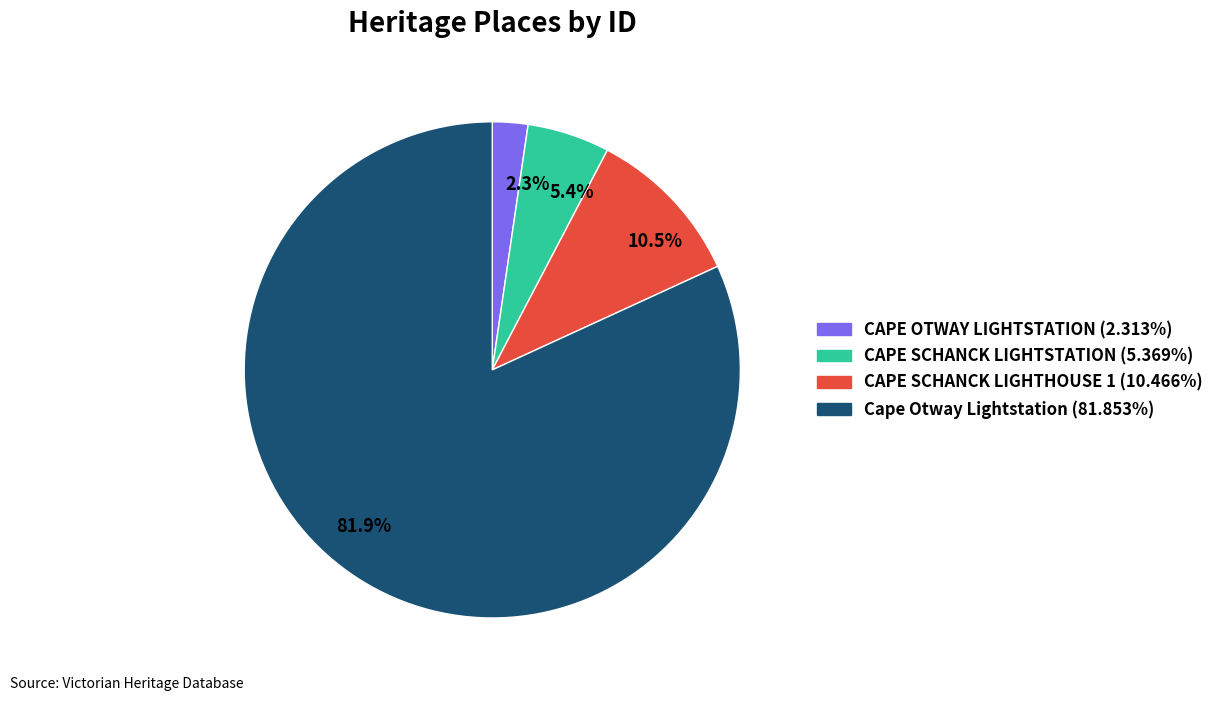

Combined, what portion of the pie is CAPE SCHANCK LIGHTSTATION and Cape Otway Lightstation?

87.2%